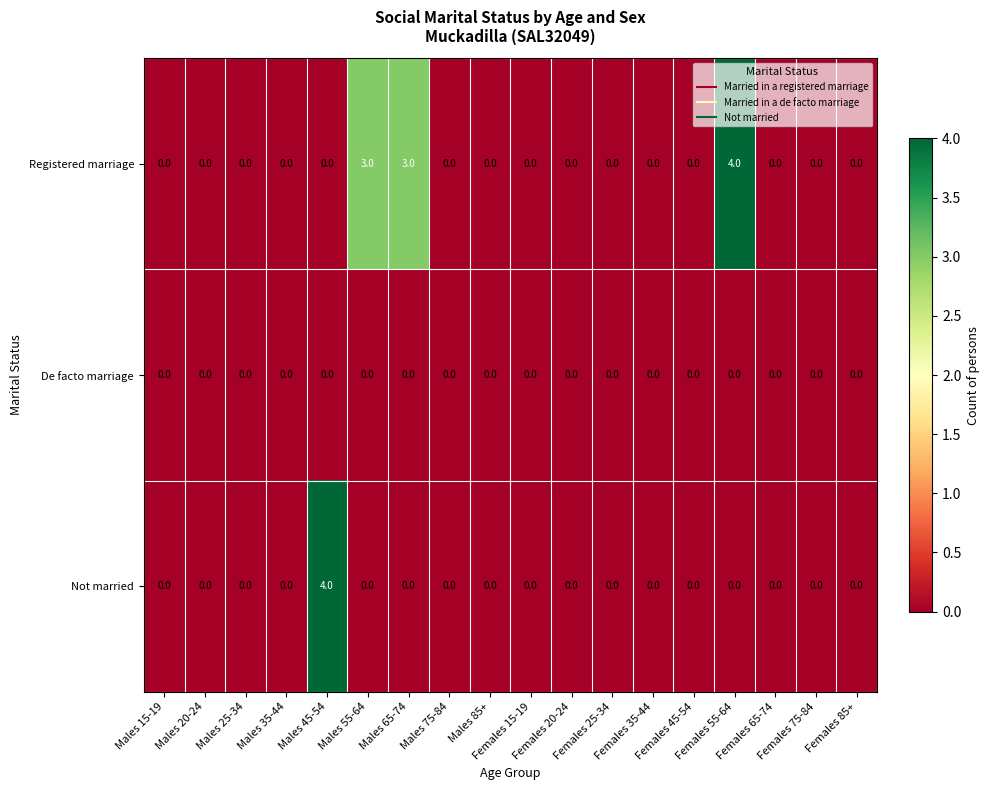

What is the highest value of the Not married series?

4